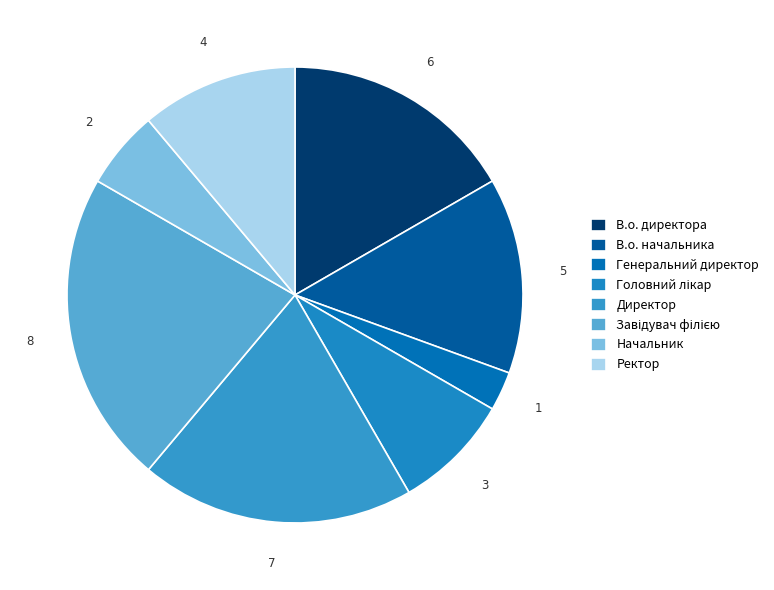

To the nearest percent, what is the average slice percentage?

12%